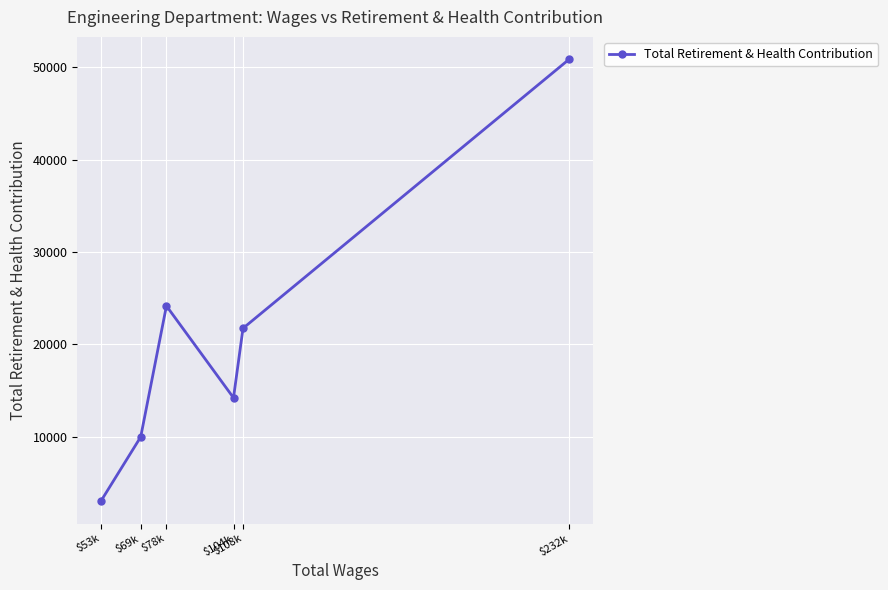

How many points are lower than both their immediate neighbors (excluding endpoints)?

1